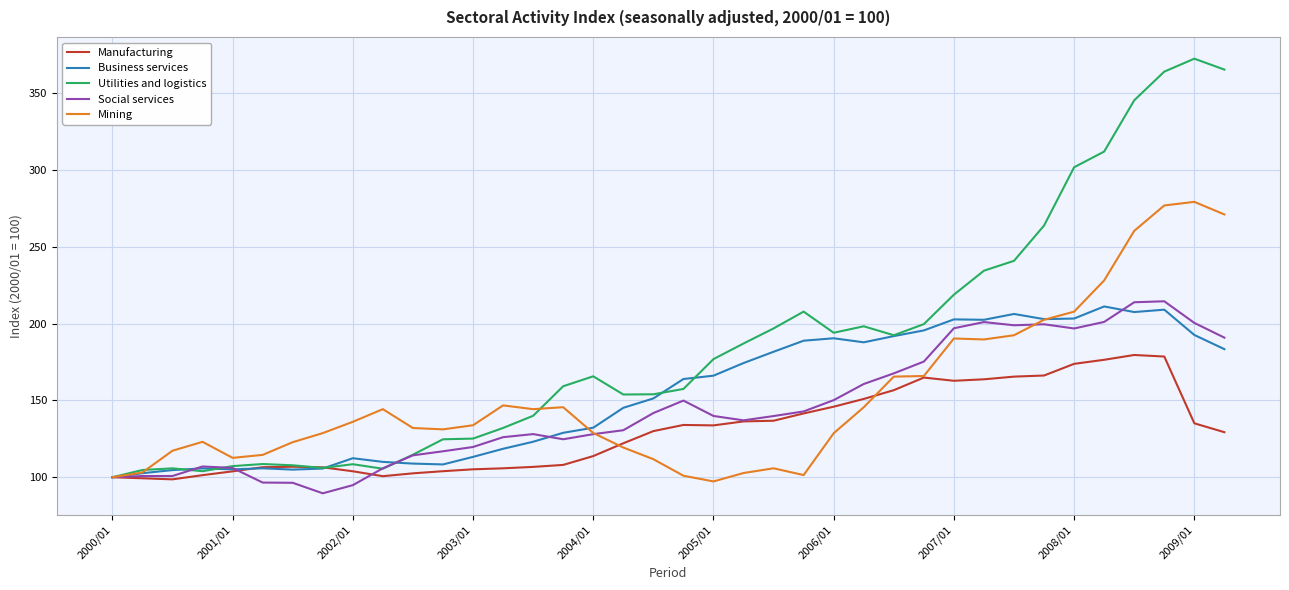

What is the maximum value shown in the chart?

372.6